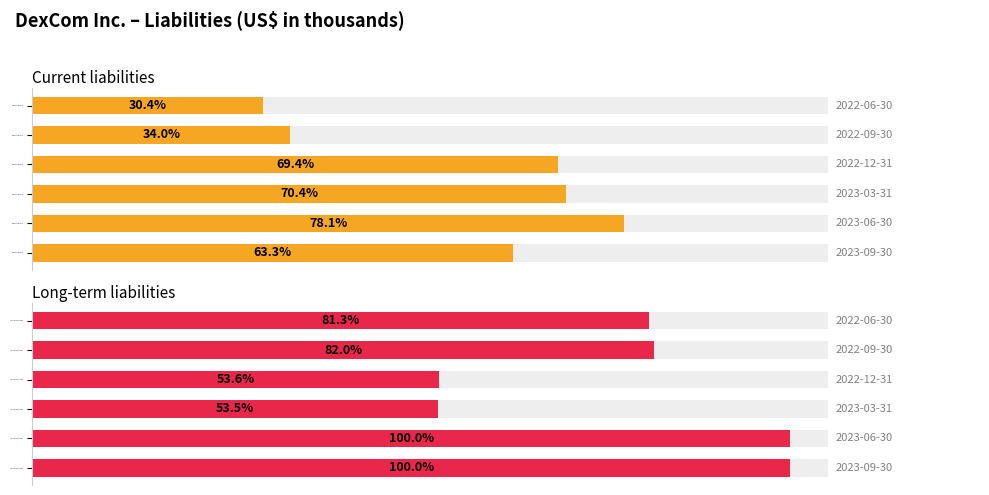

How many values in the Current liabilities series exceed 1839300?

2